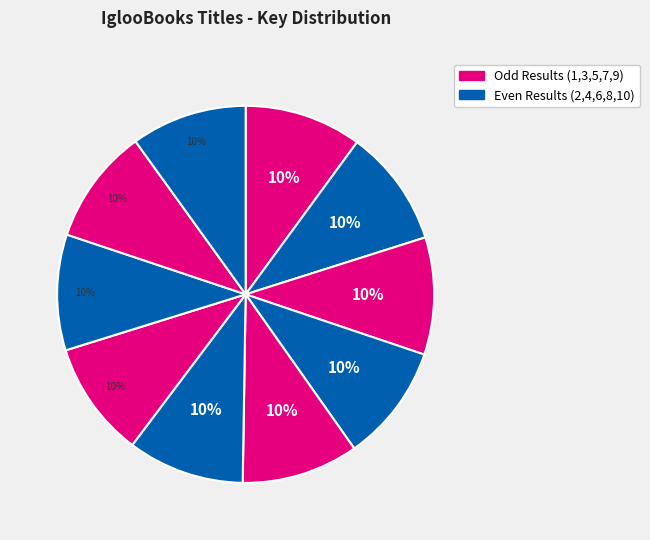

How many slices are in this pie chart?

10